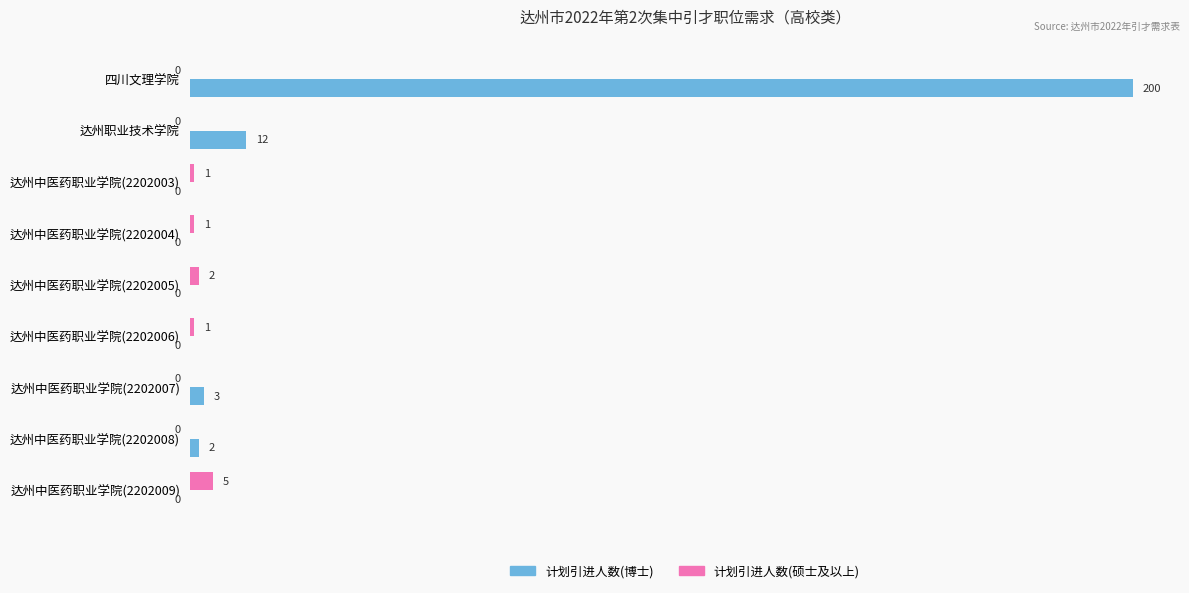

What are all the series names shown in the legend?

计划引进人数(博士), 计划引进人数(硕士及以上)